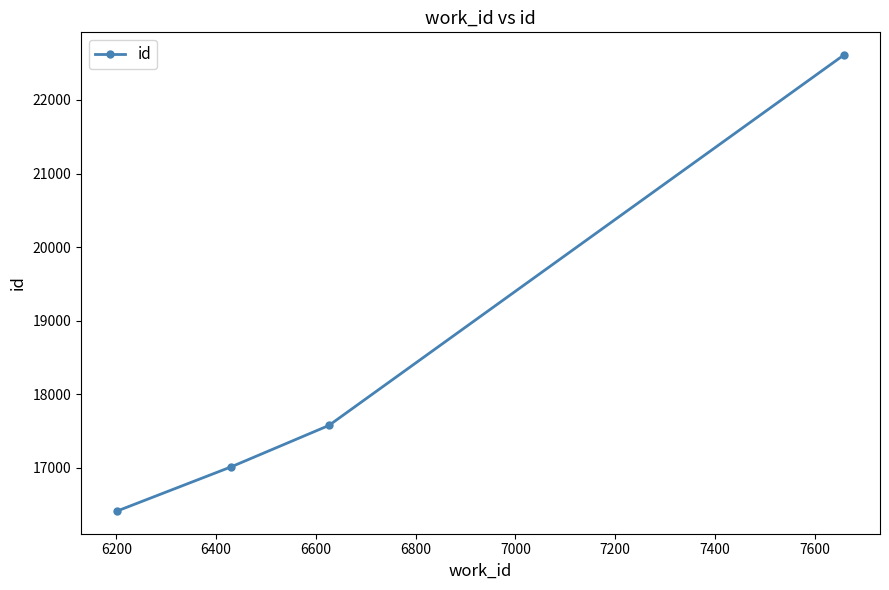

True or false: there are more than 0 points higher than both neighbors.

False